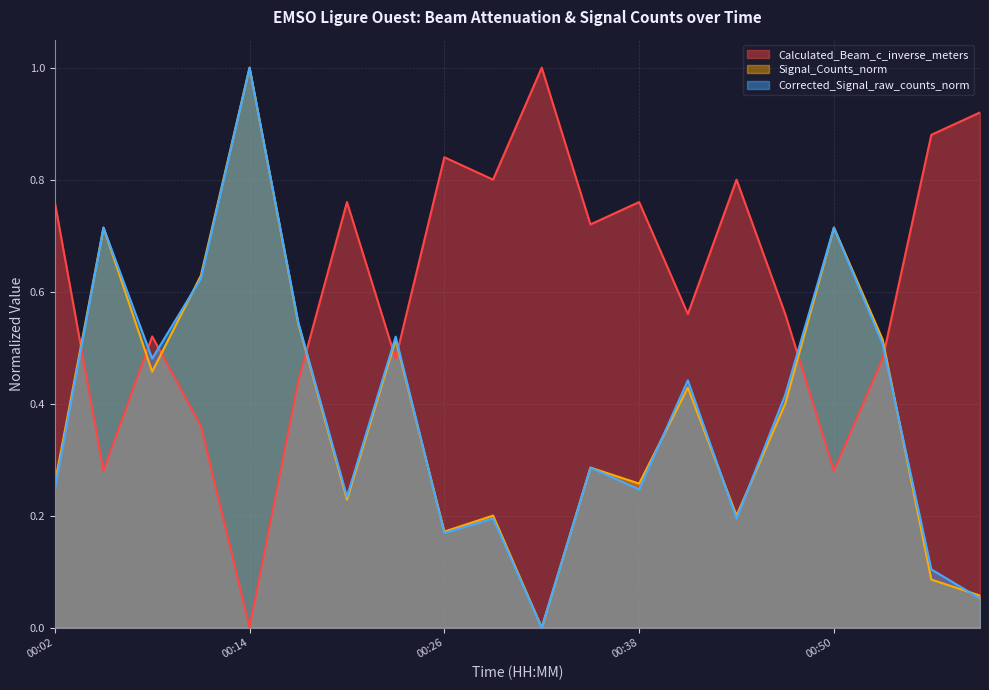

At 00:53, list the series in order from largest to smallest.

Signal_Counts_norm, Corrected_Signal_raw_counts_norm, Calculated_Beam_c_inverse_meters